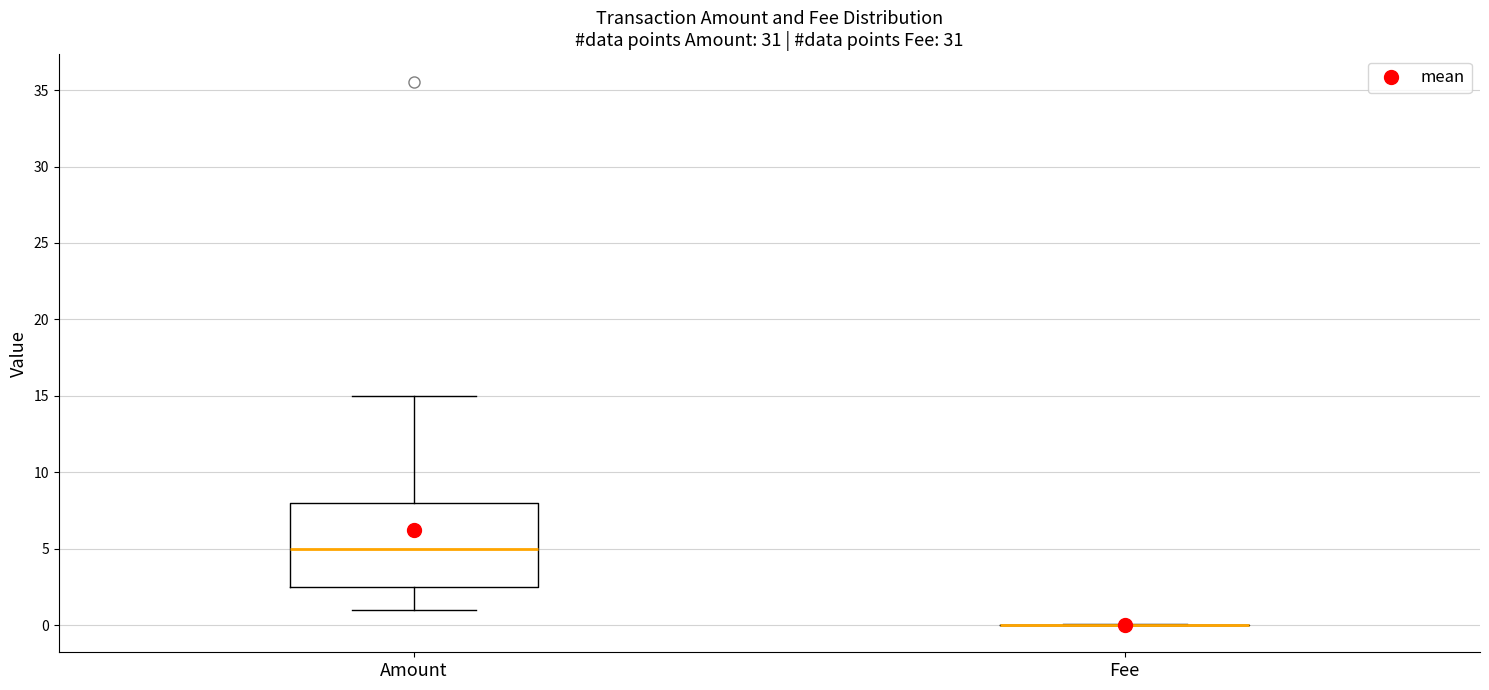

Reading left to right, transcribe this box plot: for each box, give where its median line is, the range the box spans, and where its two whiskers end, as read against the y-axis. The values are not printed on the chart, so give them approximately, as read against the axis.

Amount: median 5.0, box 2.5 to 8.0, whiskers 1.0 to 15.0
Fee: box collapsed to a line at 0.0, whiskers 0.0 to 0.0